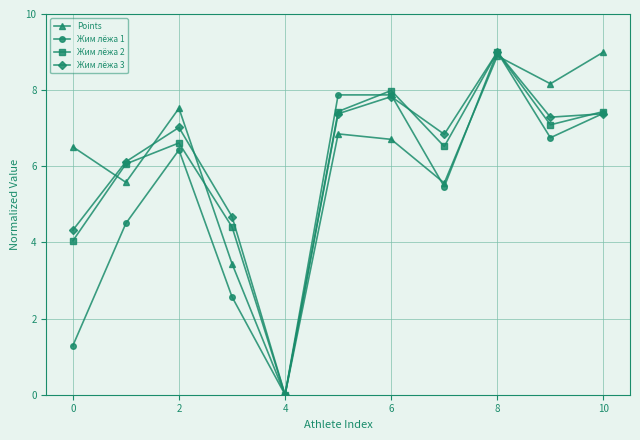

What is the value of the Жим лёжа 3 point at the 6th from the left?

7.4